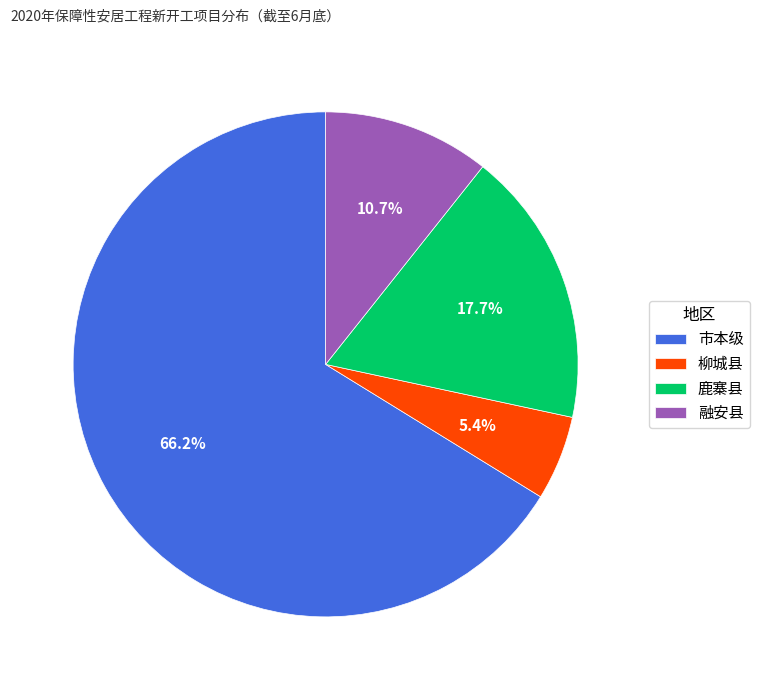

How many slices are in this pie chart?

4